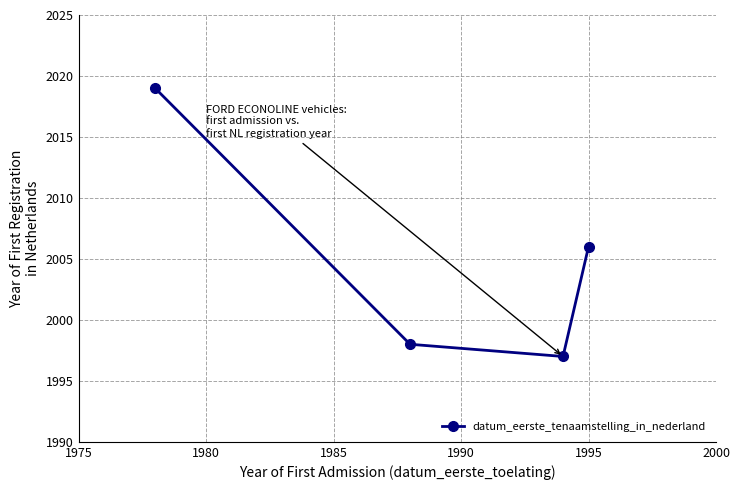

What is the value of the 1st point from the left?

2019